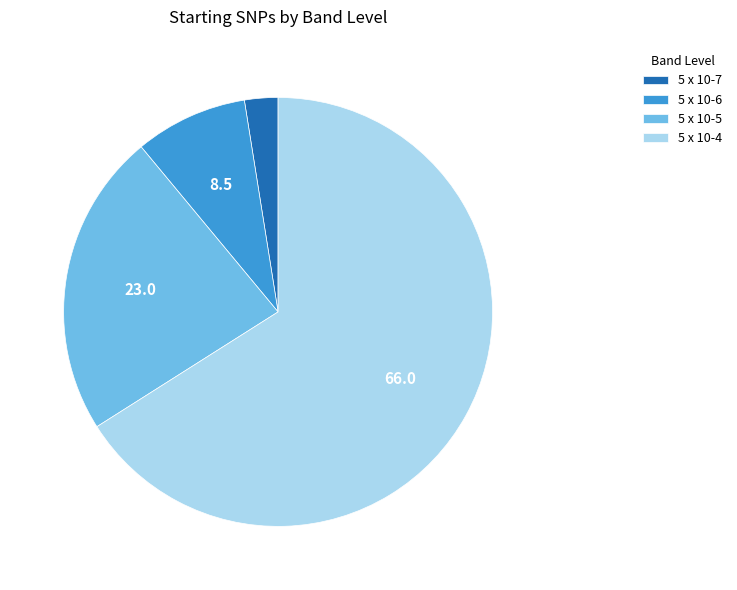

Which has a higher value, 5 x 10-7 or 5 x 10-4?

5 x 10-4